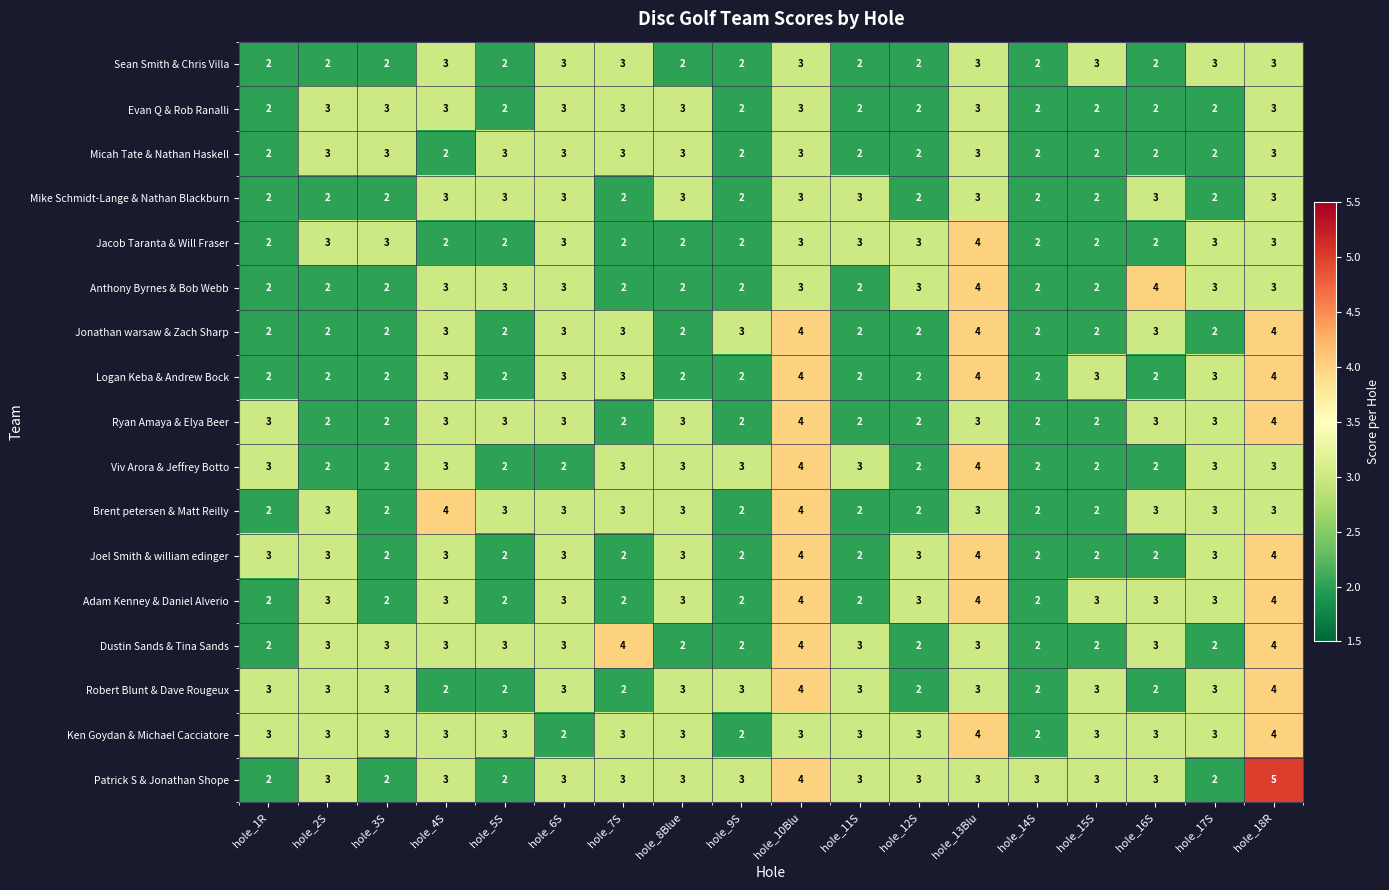

Which label corresponds to the largest value in the chart?

hole_18R